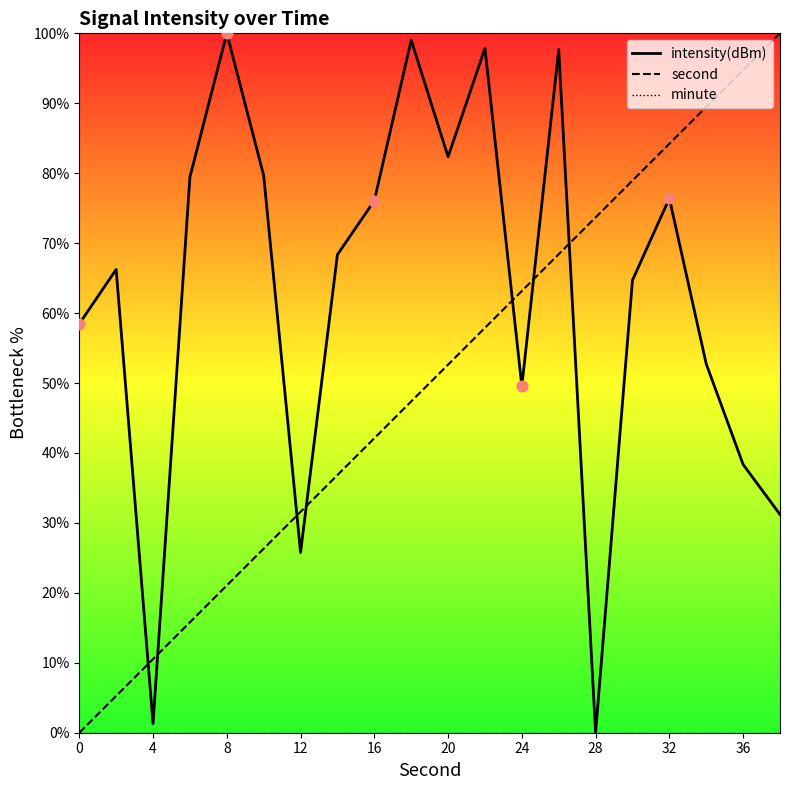

What is the total value across all series at 28?

73.7